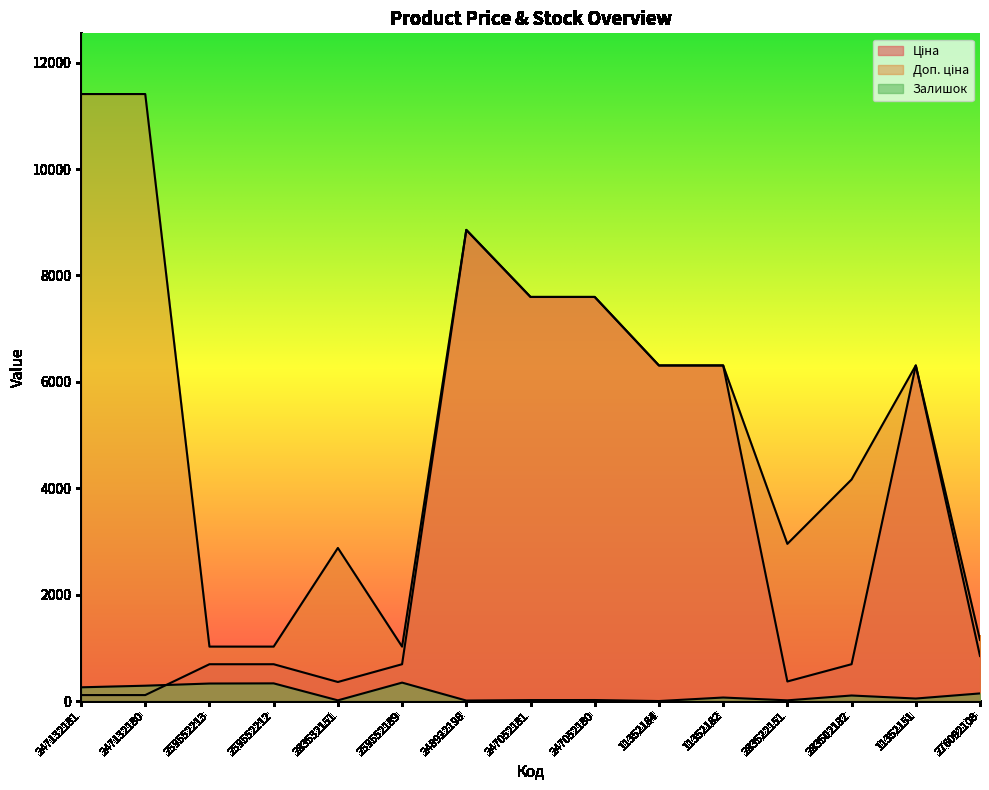

Which category has the lowest value in the Доп. ціна series?

259552213